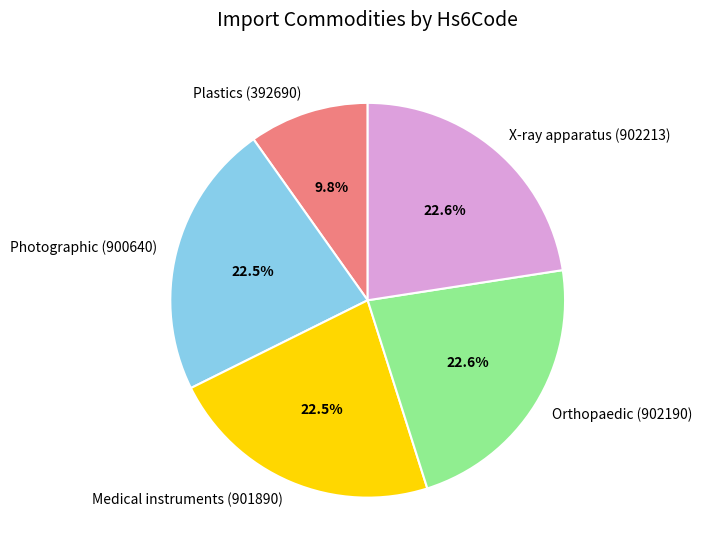

Which has a higher value, Photographic (900640) or Plastics (392690)?

Photographic (900640)